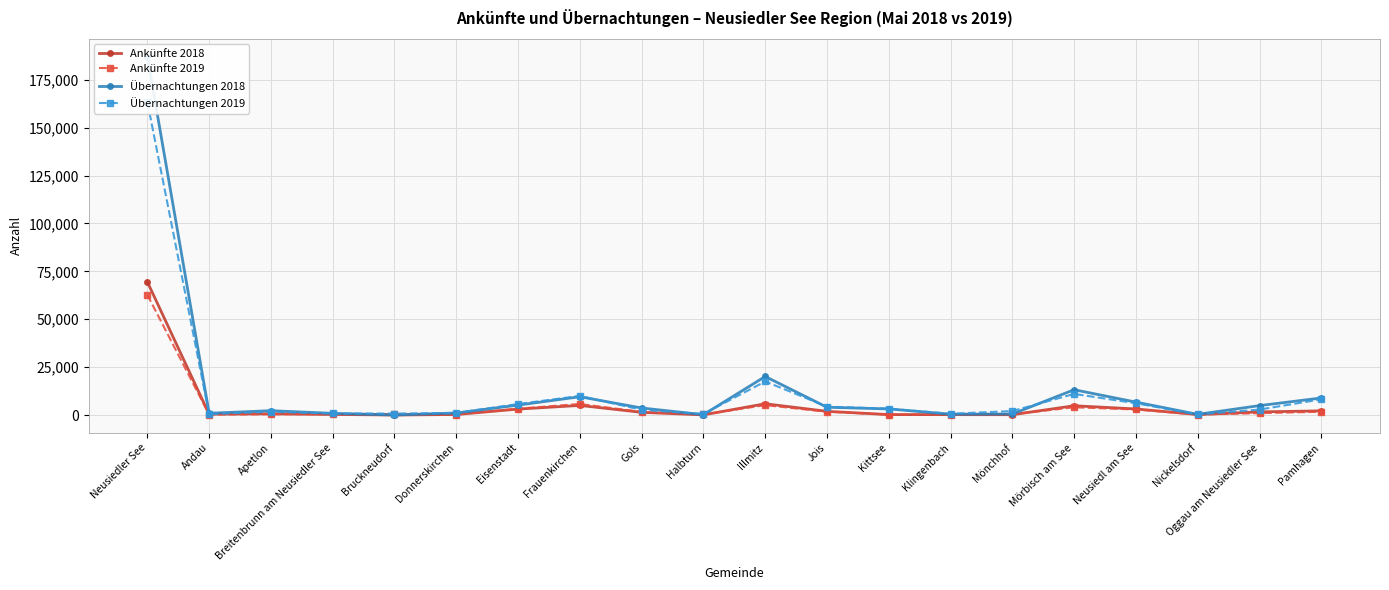

What position from the right is Halbturn?

11